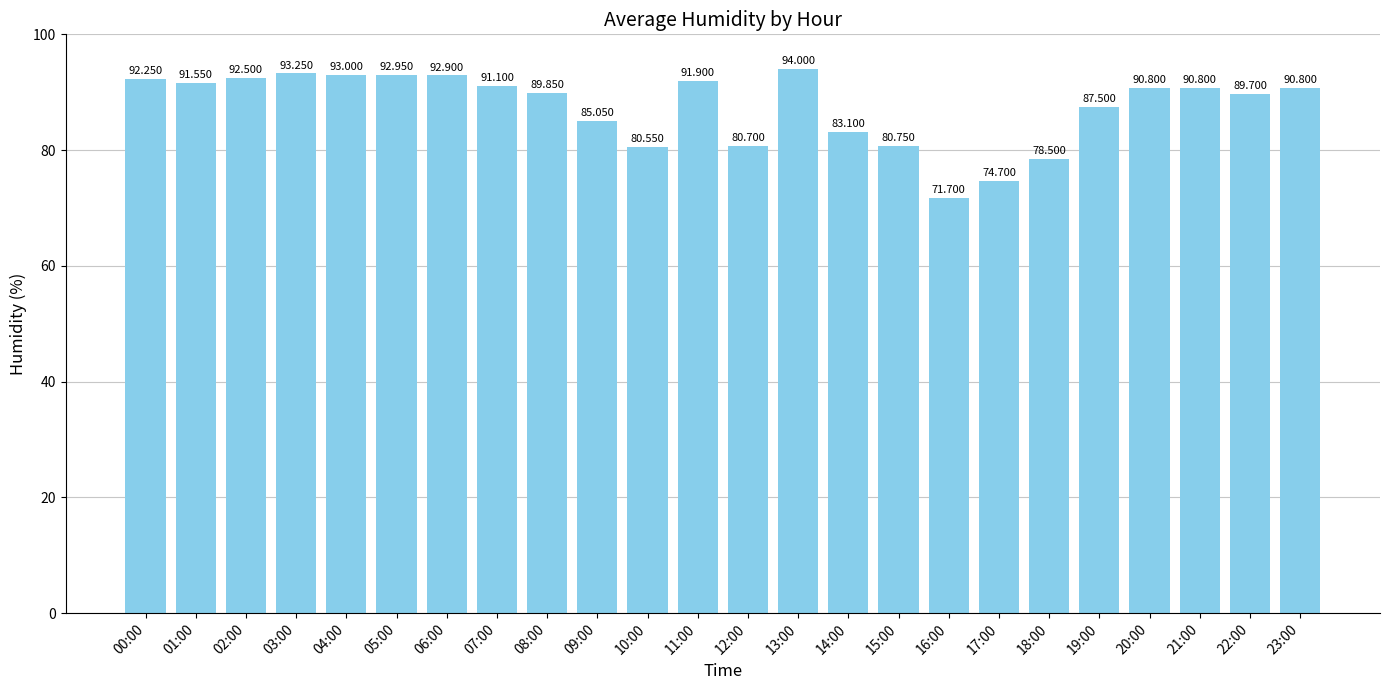

Where does the data first go above 90?

00:00